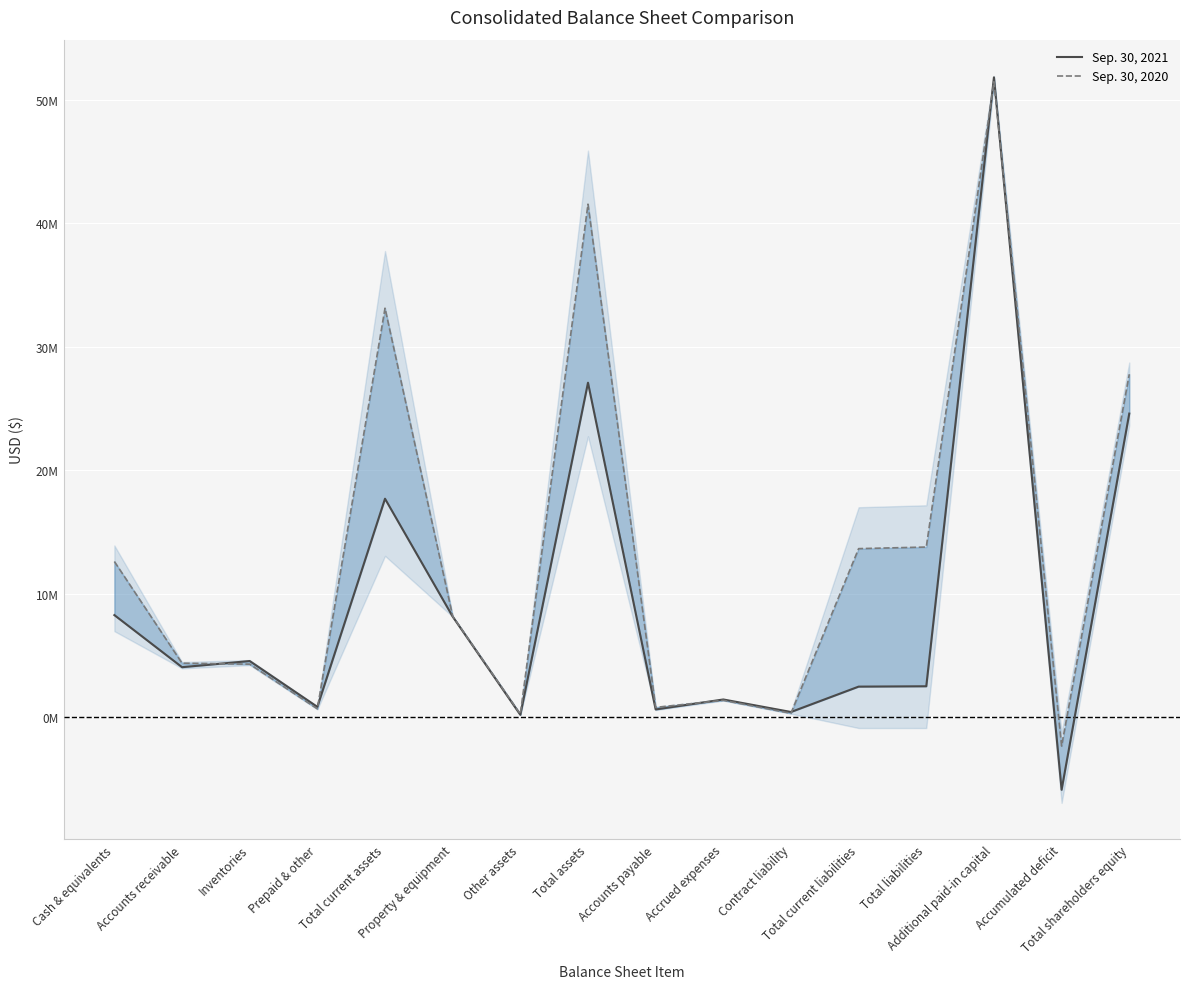

What is the average value of the Sep. 30, 2021 series?

9297709